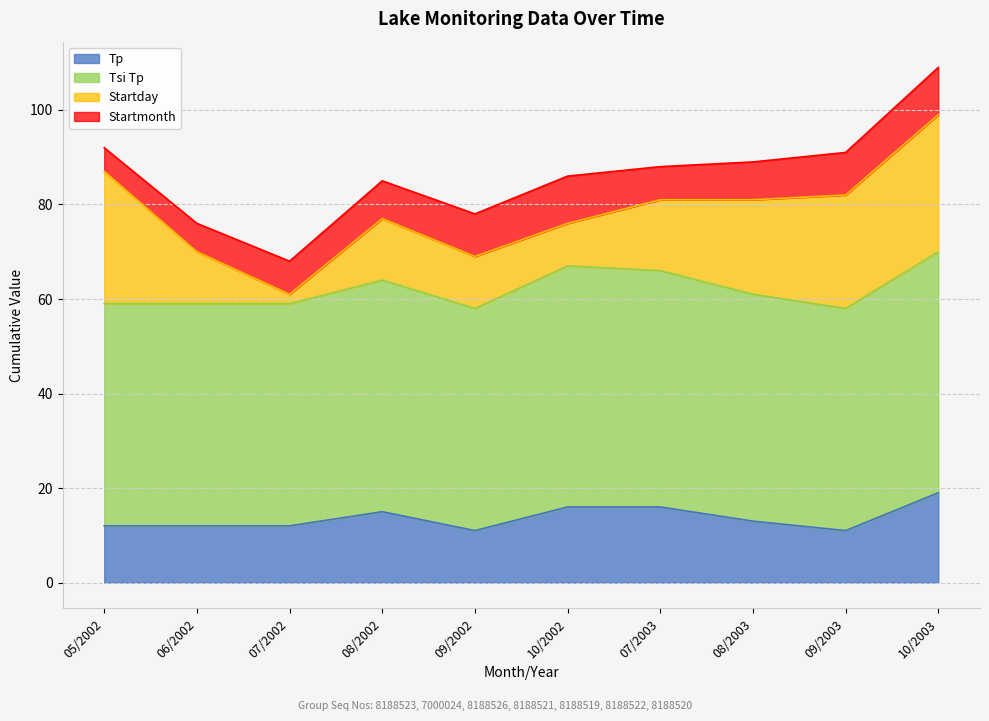

True or false: Tp and Tsi Tp cross at least once.

False